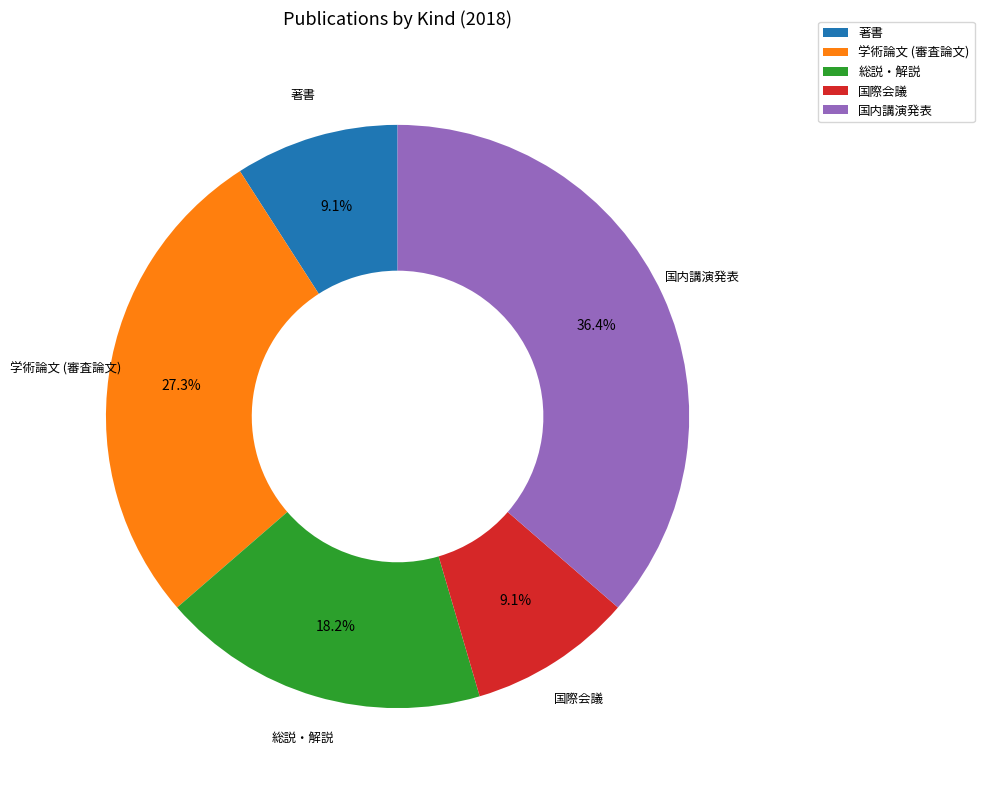

Is there a majority slice in this chart?

No